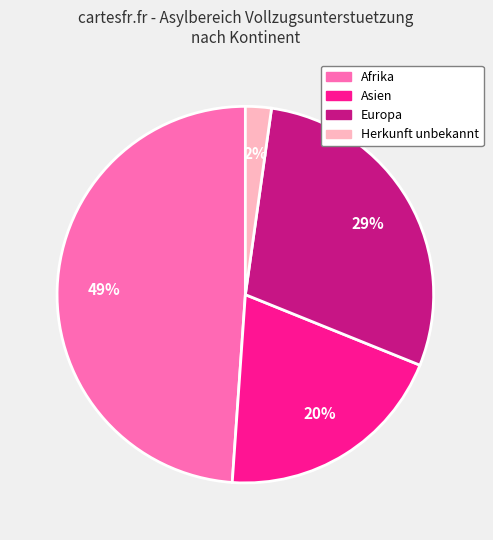

To the nearest percent, what is the difference between the largest and smallest slice percentages?

47%